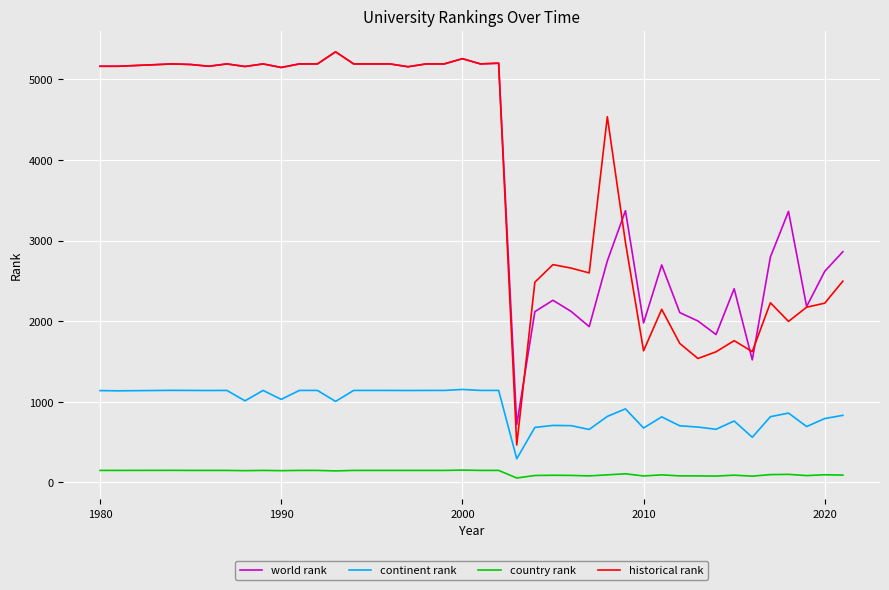

Which series has the largest range (max minus min)?

historical rank